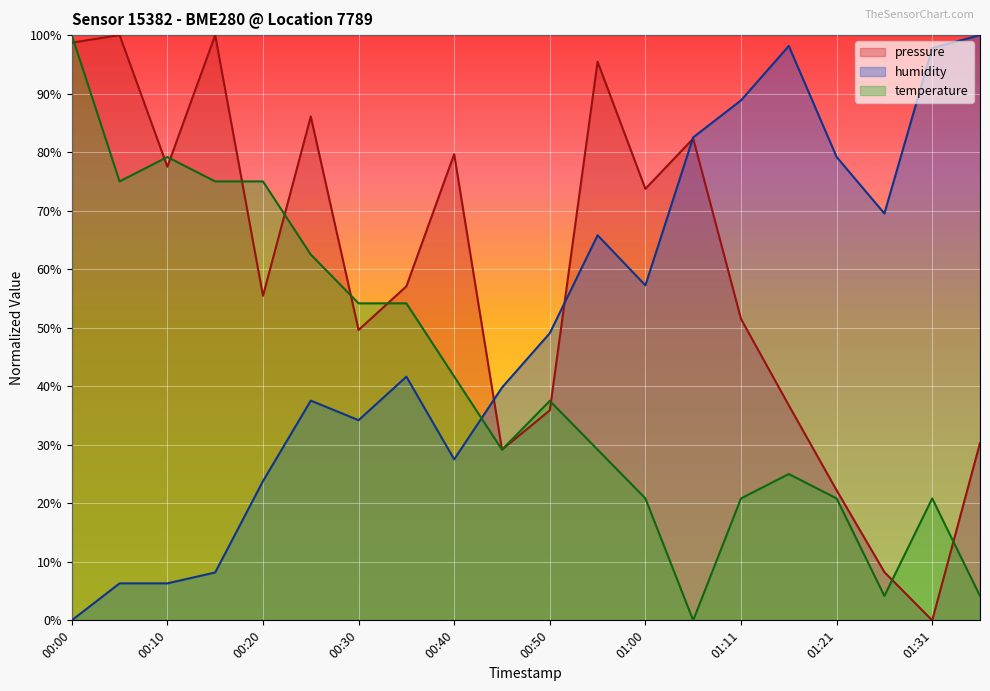

What is the difference between the humidity values at 00:10 and 00:40?

21.2